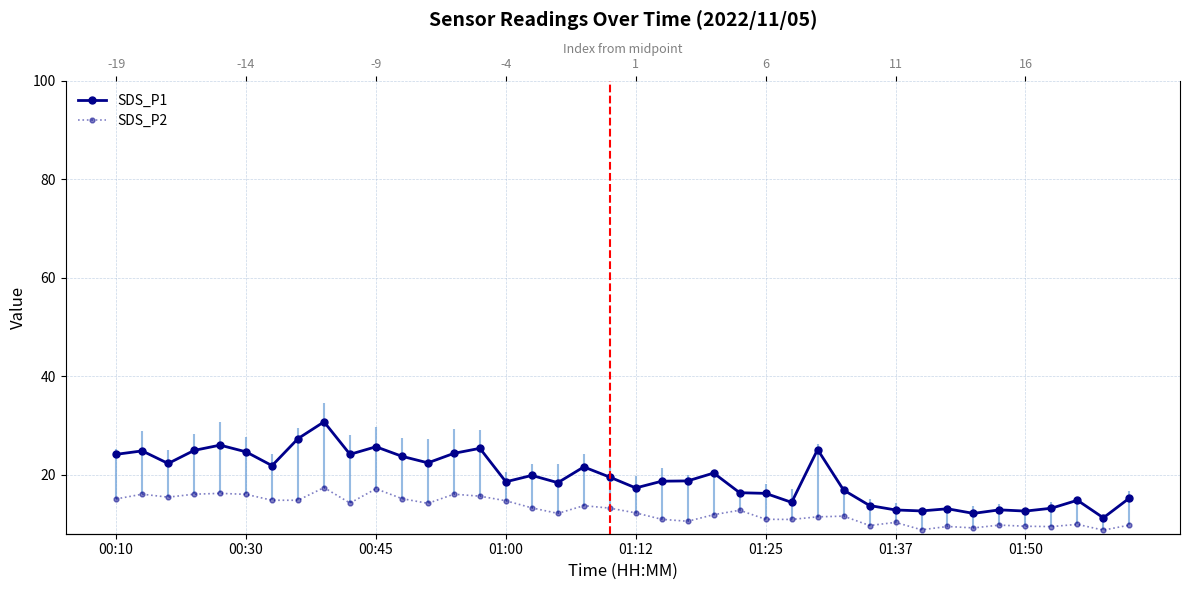

True or false: SDS_P2 and SDS_P1 cross at least once.

False